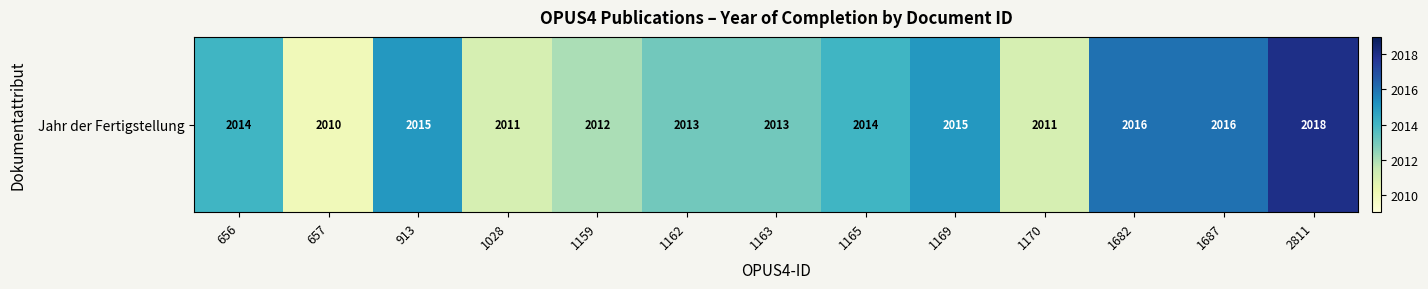

At which label does the data first exceed 2014?

913